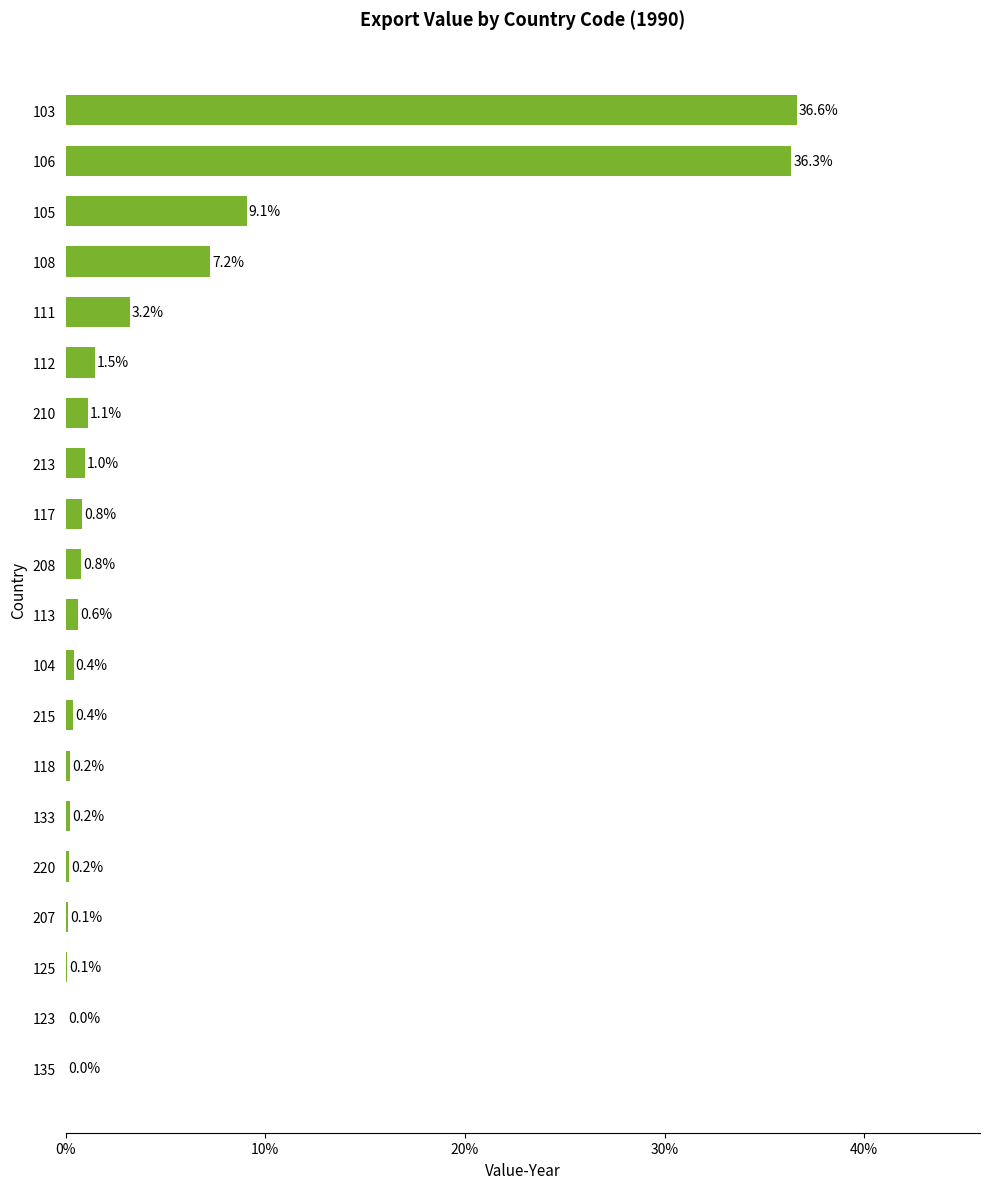

What is the sum of the values at 106 and 105?

45.4